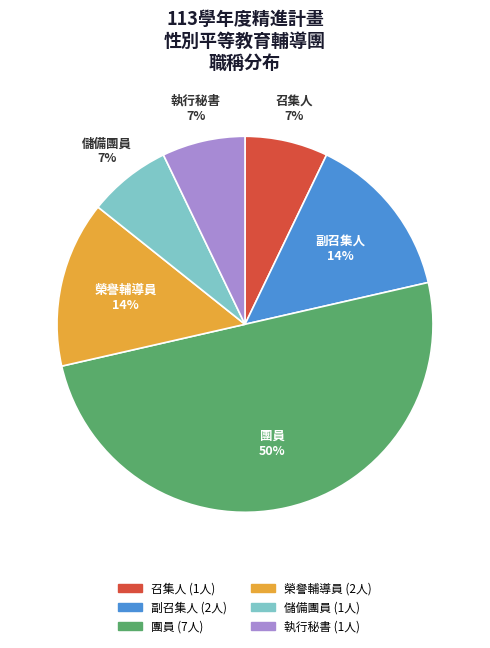

Between 團員 and 執行秘書, which is larger?

團員